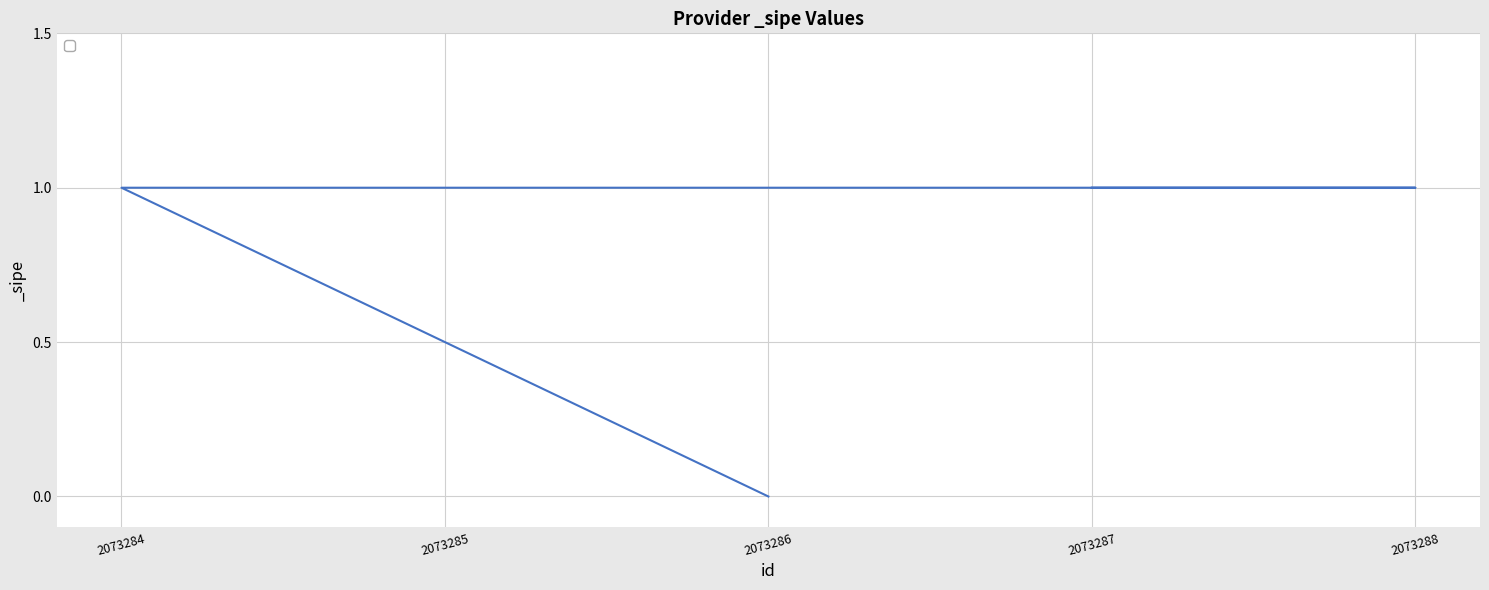

Which label corresponds to the smallest value in the chart?

2073286